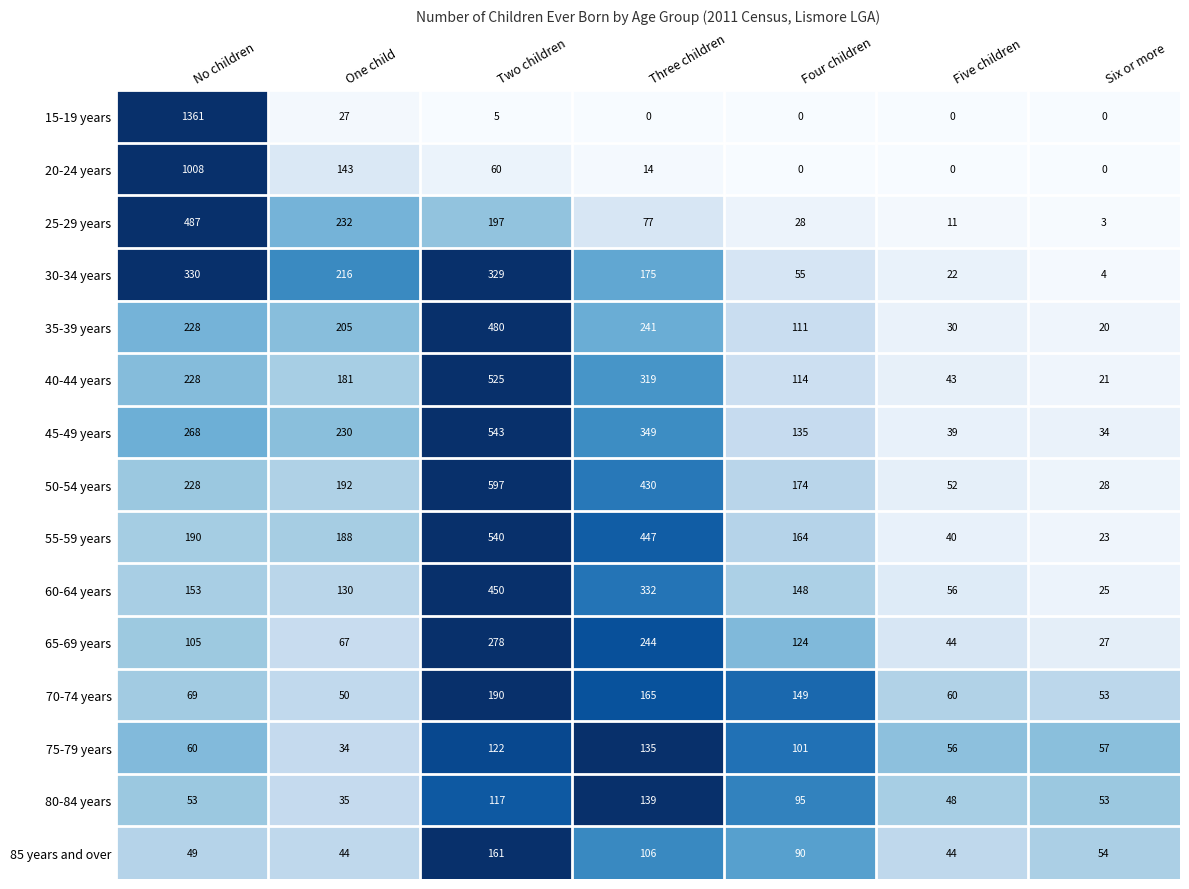

The value of 50-54 years at Six or more is 28. True or false?

True